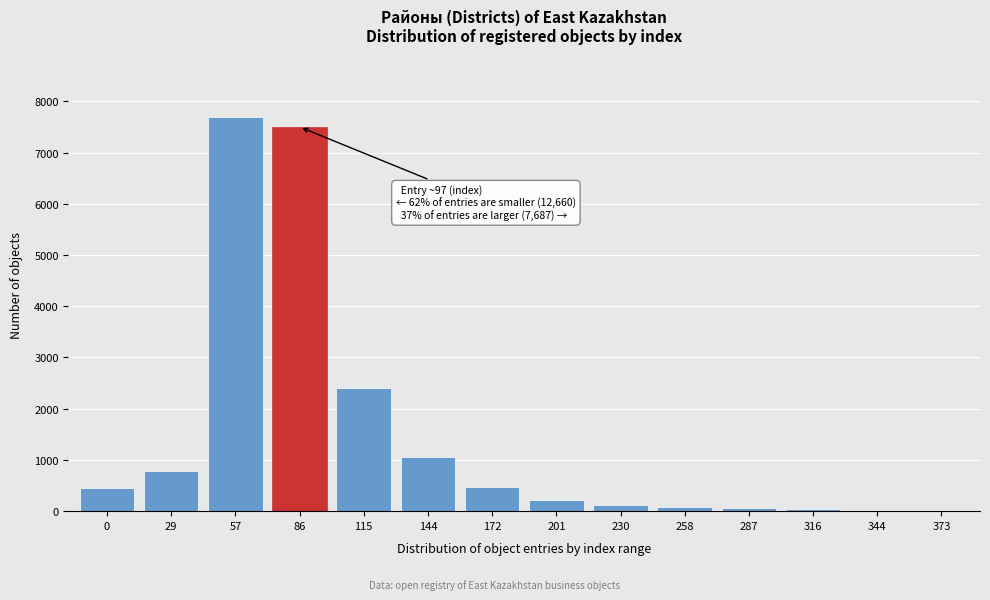

What is the ratio of the value at 144 to the value at 201?

5.0